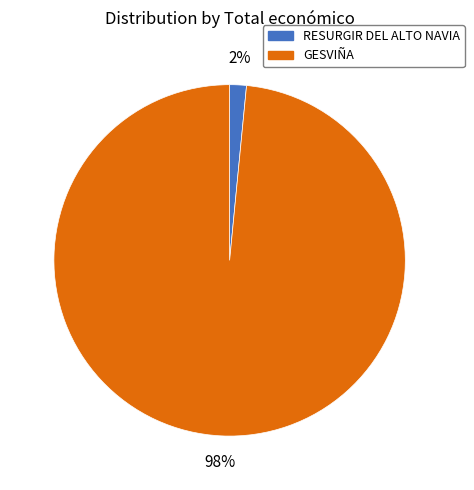

Is the sum of GESVIÑA and RESURGIR DEL ALTO NAVIA greater than half?

Yes